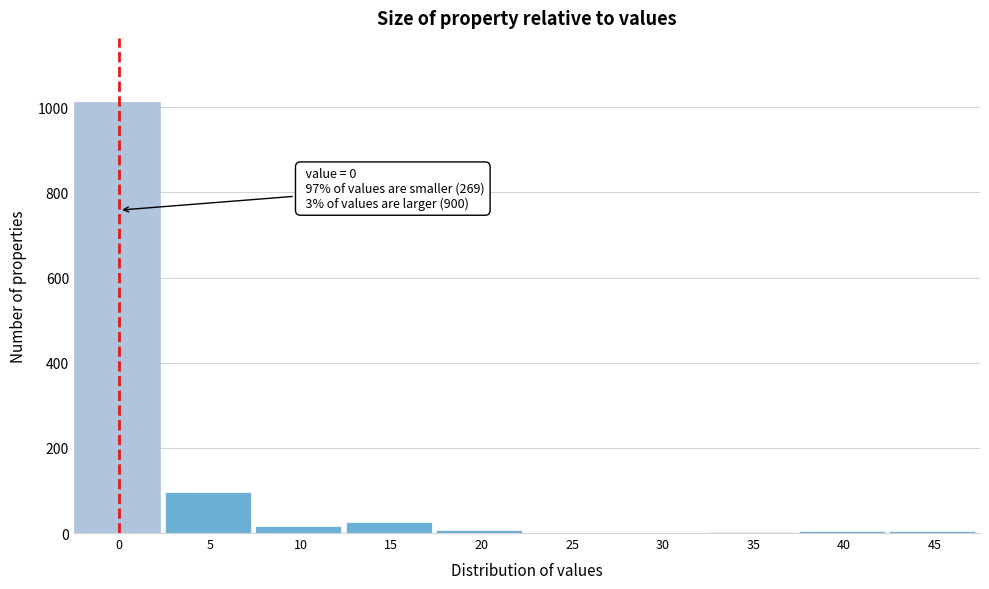

Is it true that the value at 0 is 1011?

True